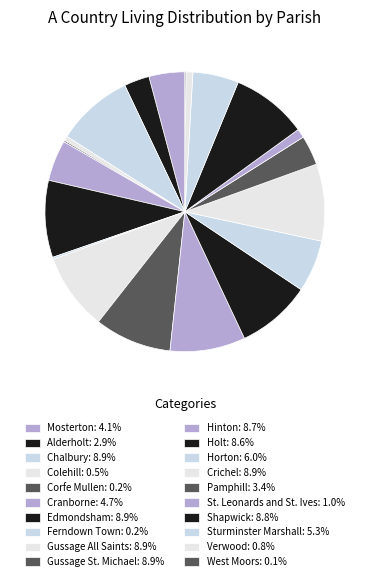

How many slices are in this pie chart?

20